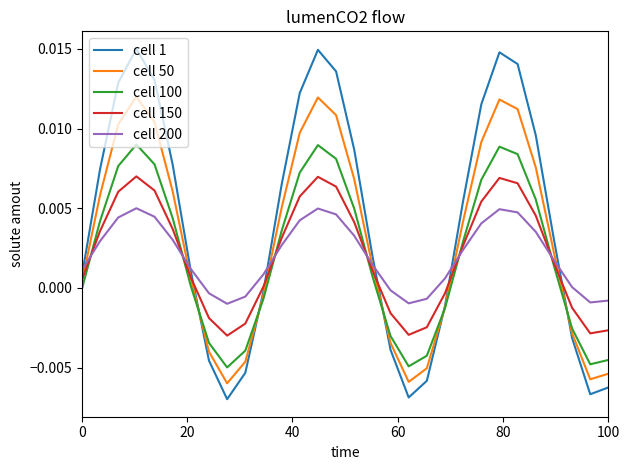

Rank the series by their maximum value, from lowest to highest.

cell 200, cell 150, cell 100, cell 50, cell 1